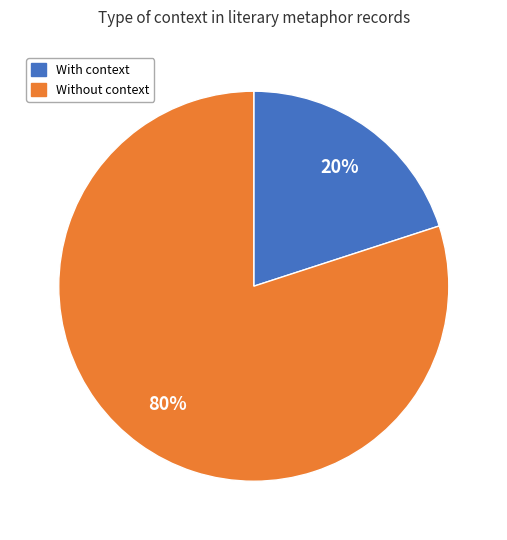

Is there any slice that represents more than half of the pie?

Yes